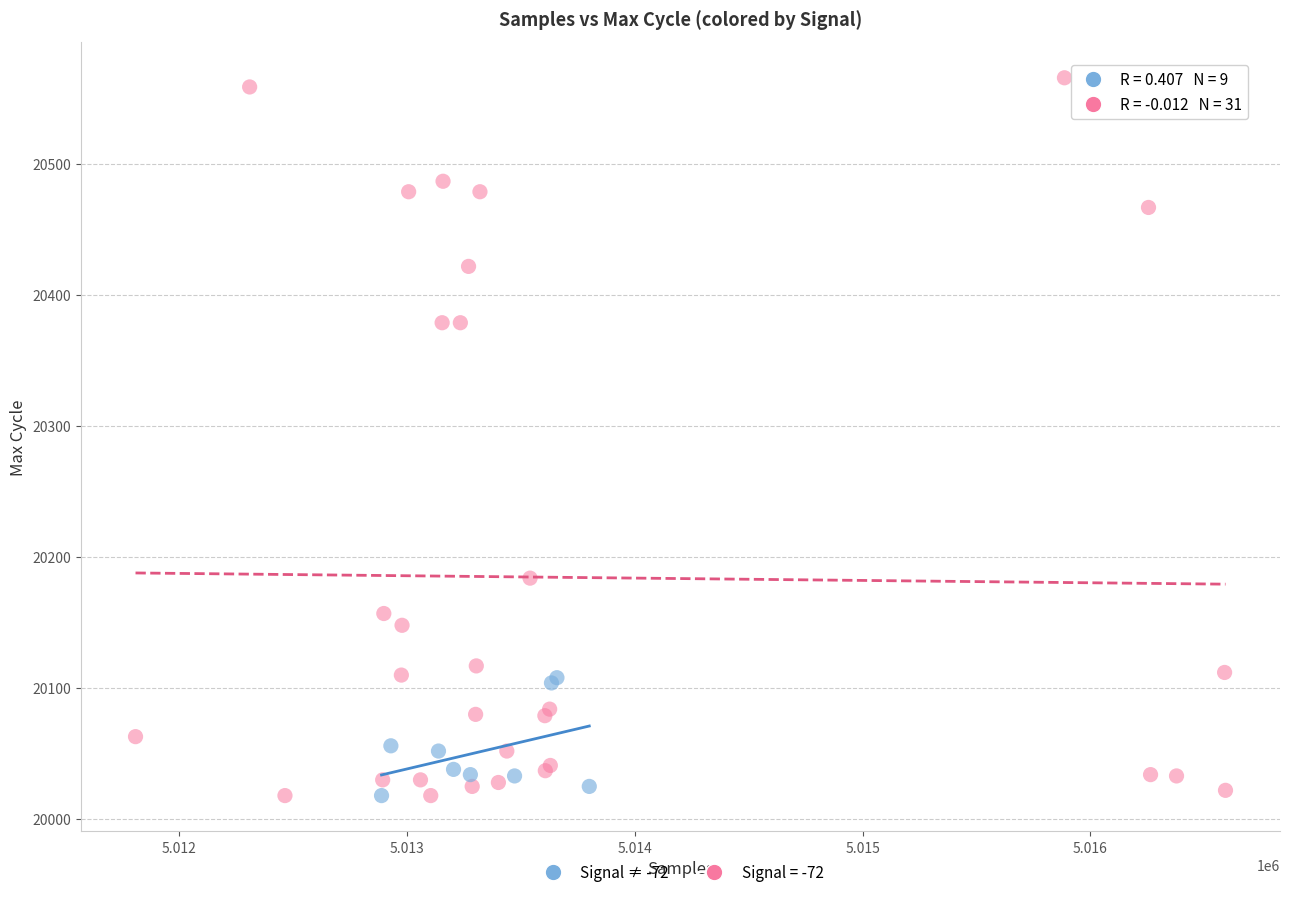

Which series has the widest spread of Y values?

Signal = -72